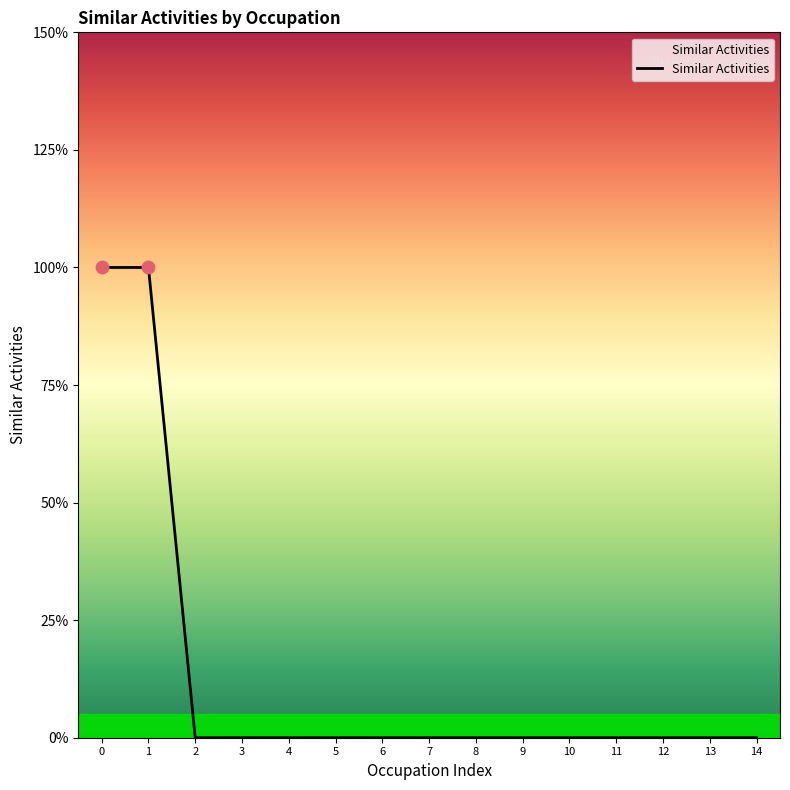

Does the chart have visible grid lines?

No